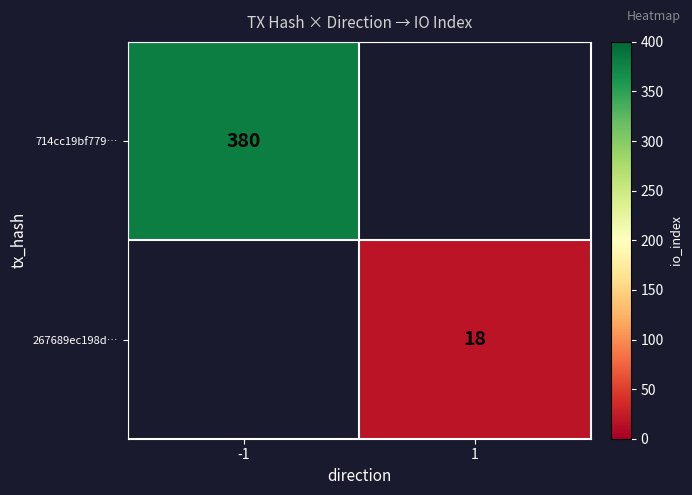

True or false: 267689ec198d… has a value of 18 at 1.

True